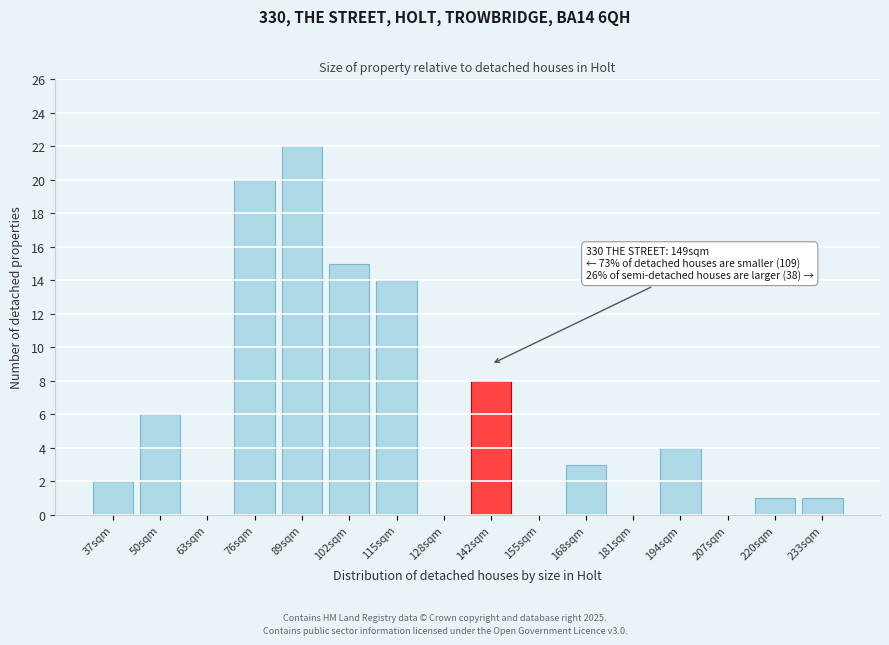

Reading left to right, what are all the values shown in this chart?

37sqm=2	50sqm=6	63sqm=0	76sqm=20	89sqm=22	102sqm=15	115sqm=14	128sqm=0	142sqm=8	155sqm=0	168sqm=3	181sqm=0	194sqm=4	207sqm=0	220sqm=1	233sqm=1